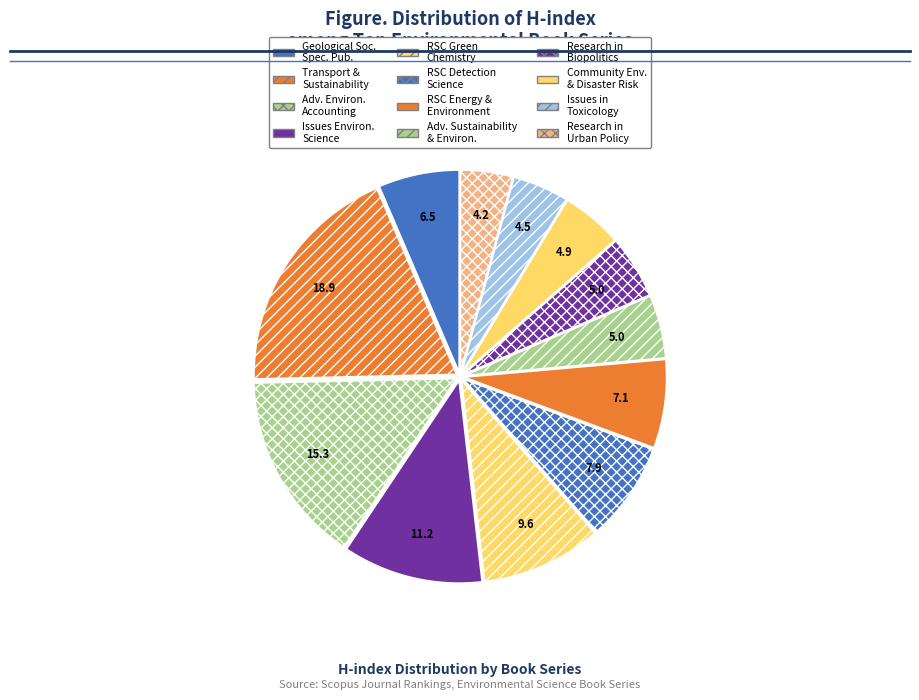

Which category has the biggest portion of the pie?

Transport & Sustainability